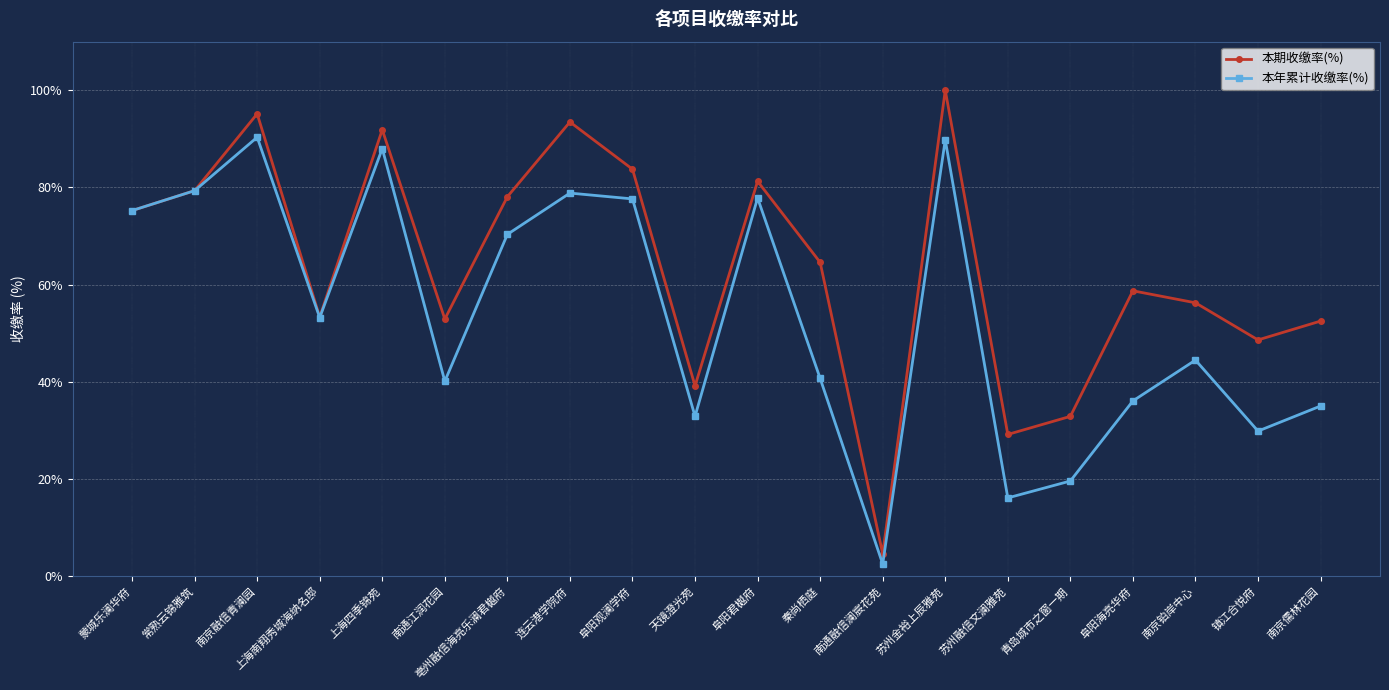

How many categories are shown in the chart?

20